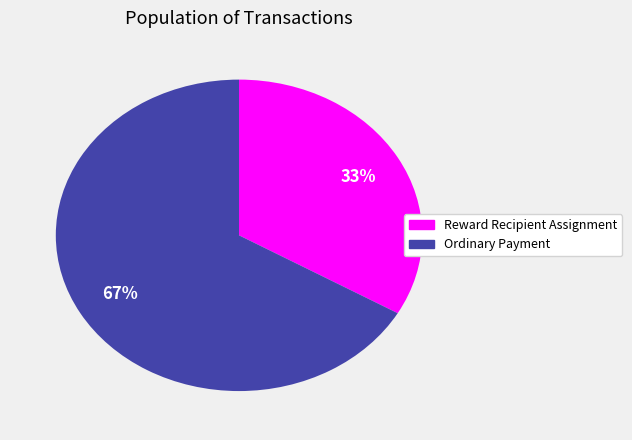

What is the smallest slice in the pie chart?

Reward Recipient Assignment